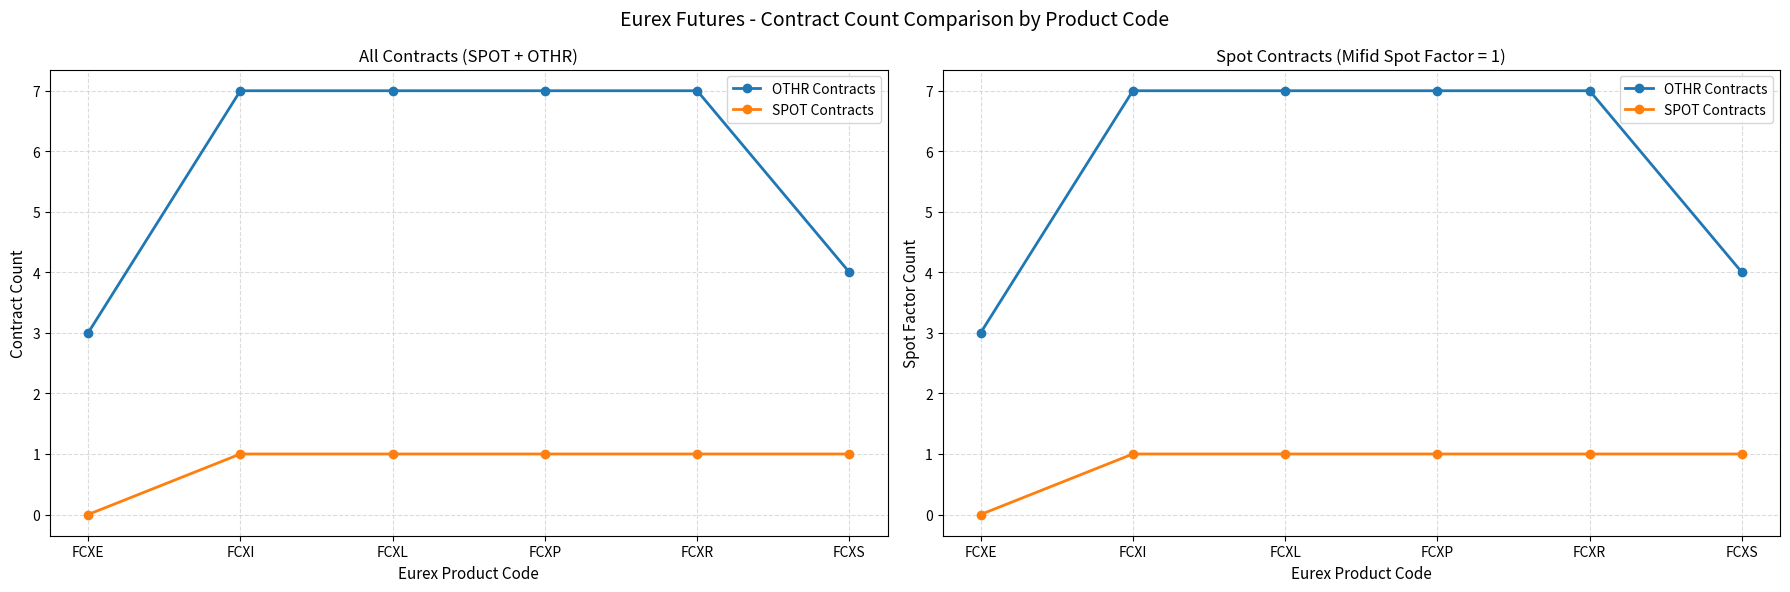

List the series in order of their peak value, highest first.

OTHR Contracts, SPOT Contracts